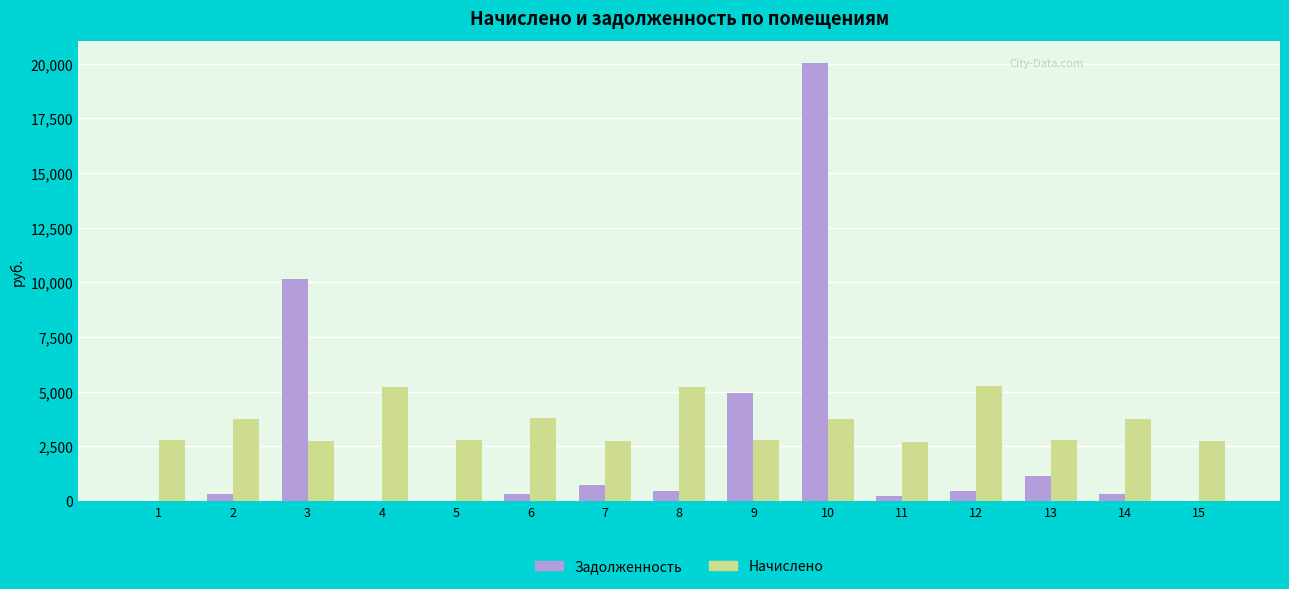

What is the total value across all series at 5?

2792.0